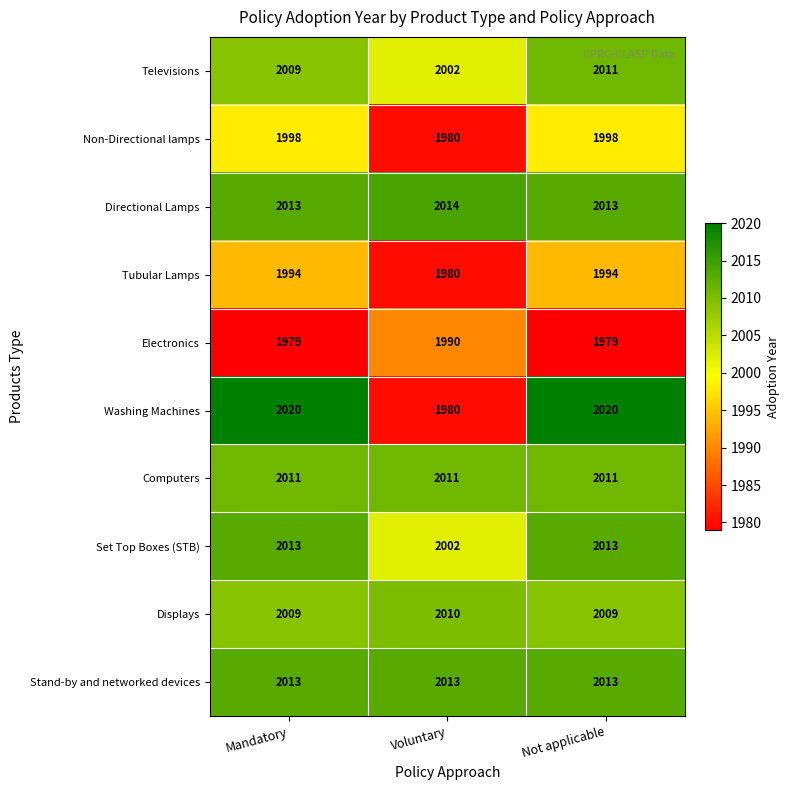

How many series are shown in this chart?

10